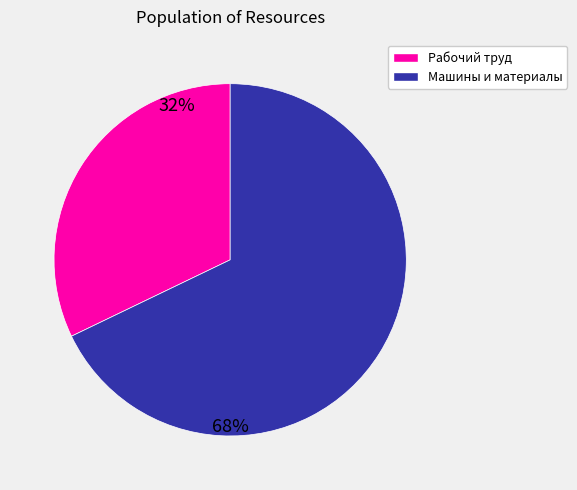

Does any single category account for the majority?

Yes